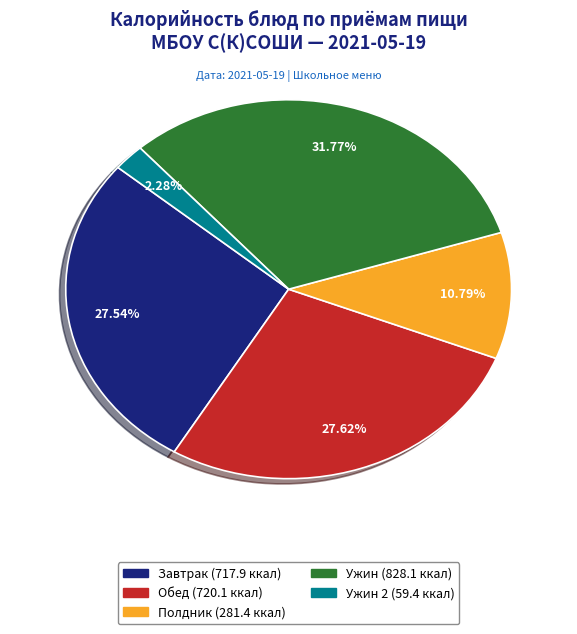

Is there any slice that represents more than half of the pie?

No